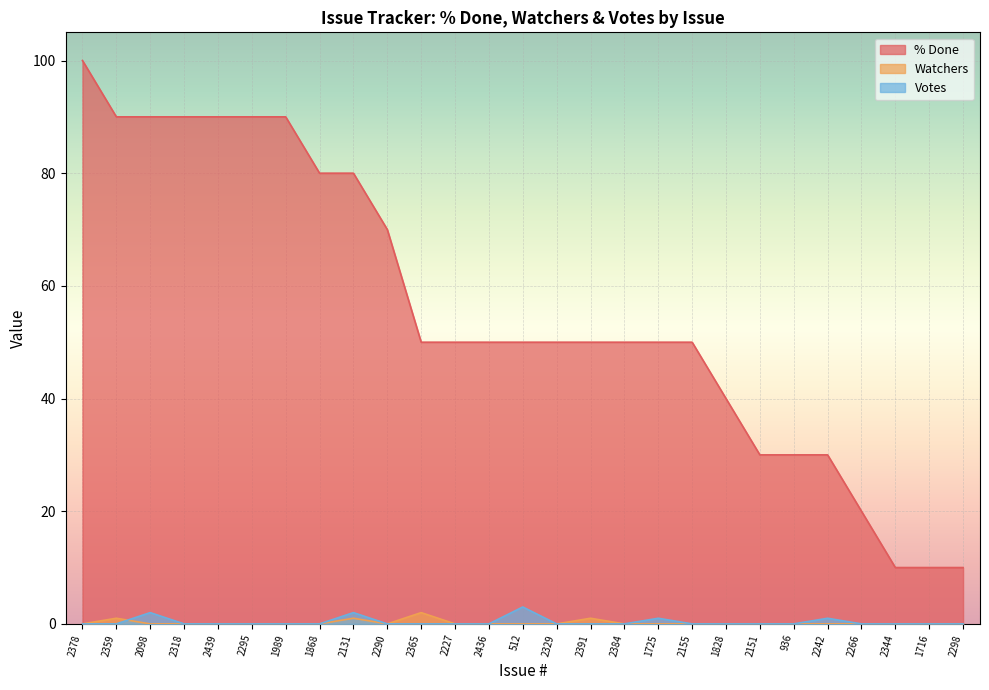

At which label does % Done first exceed 50?

2378